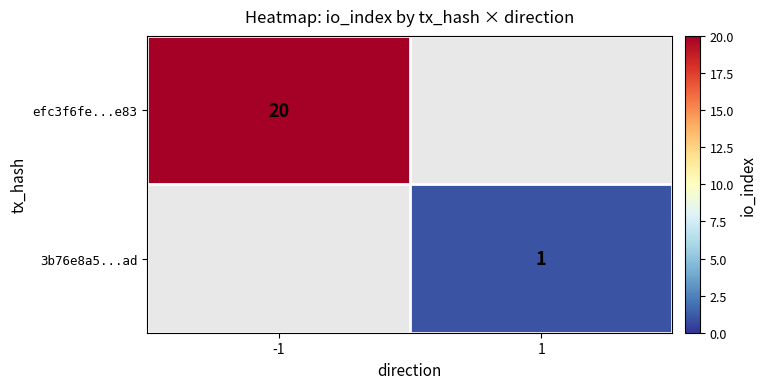

The value of 3b76e8a5...ad at 1 is 1. True or false?

True